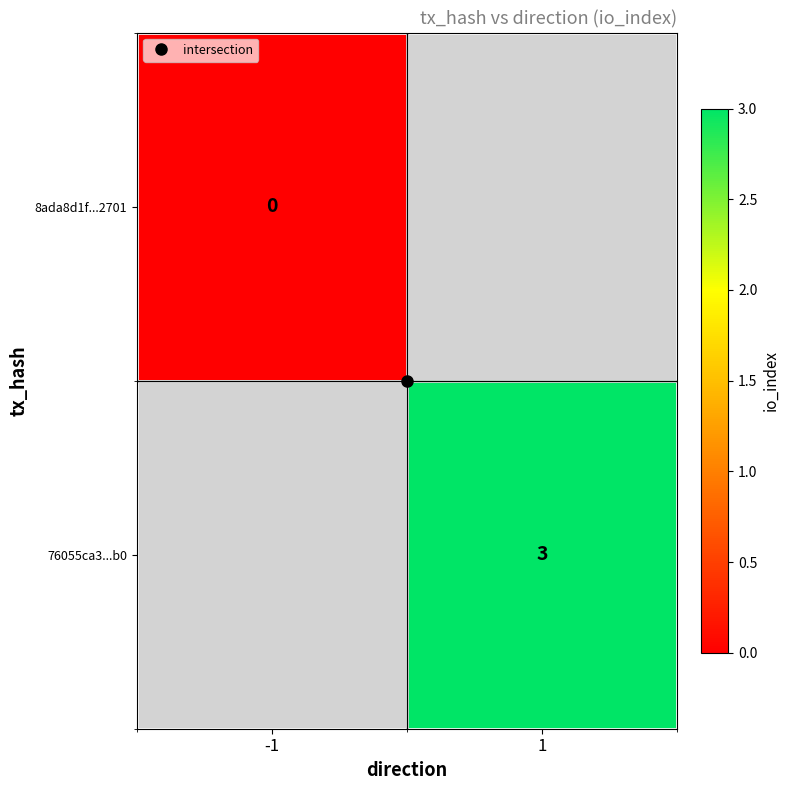

Between -1 and 1, which is larger?

1